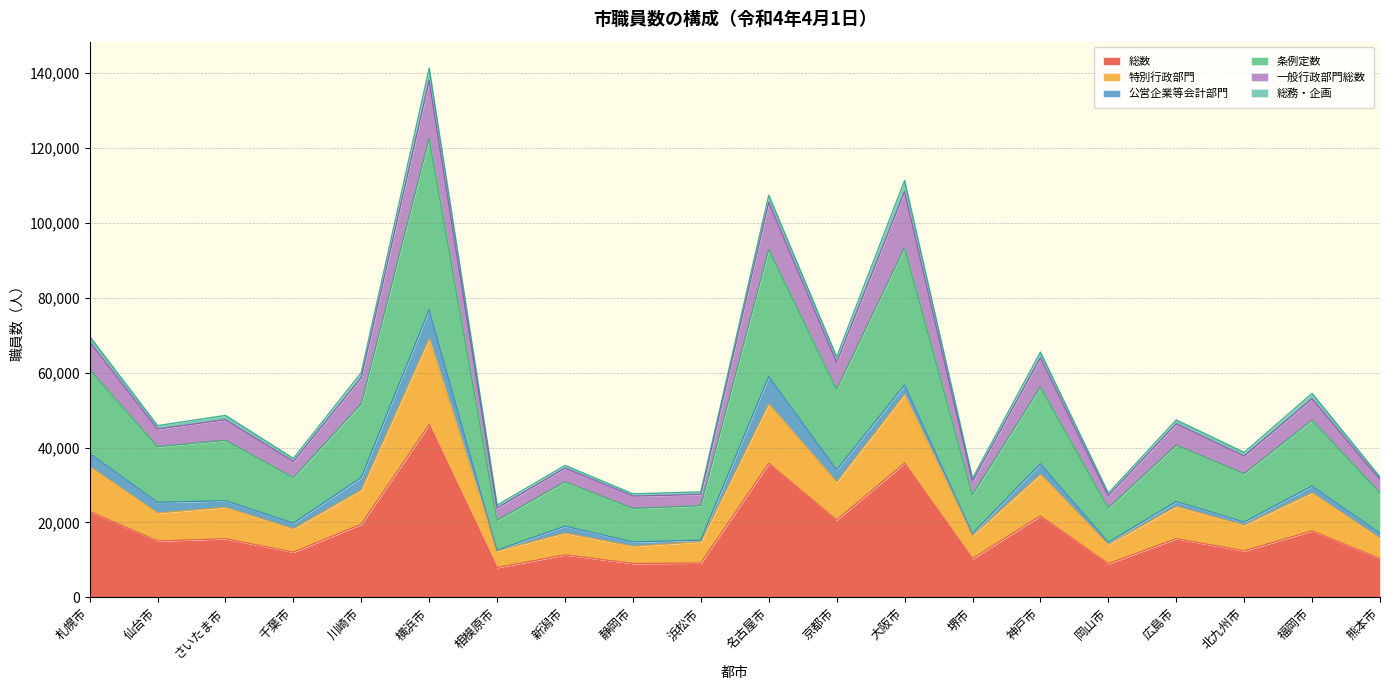

At which category is the sum across all series the highest?

横浜市